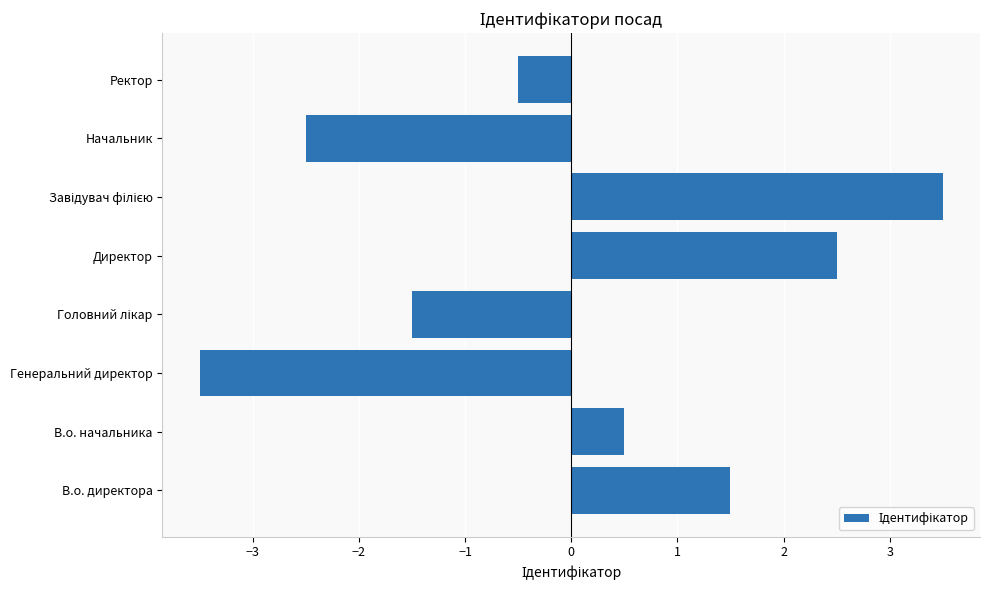

What is the maximum value shown in the chart?

3.5